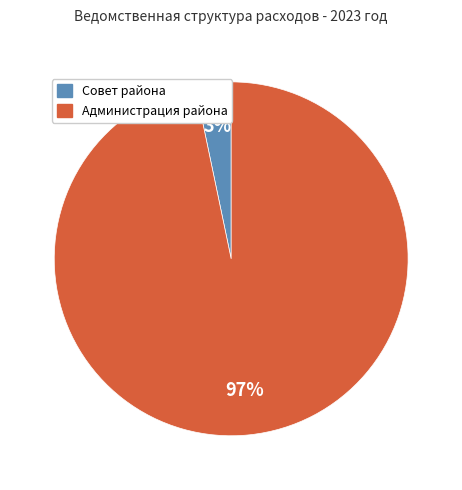

To the nearest percent, what is the average slice percentage?

50%